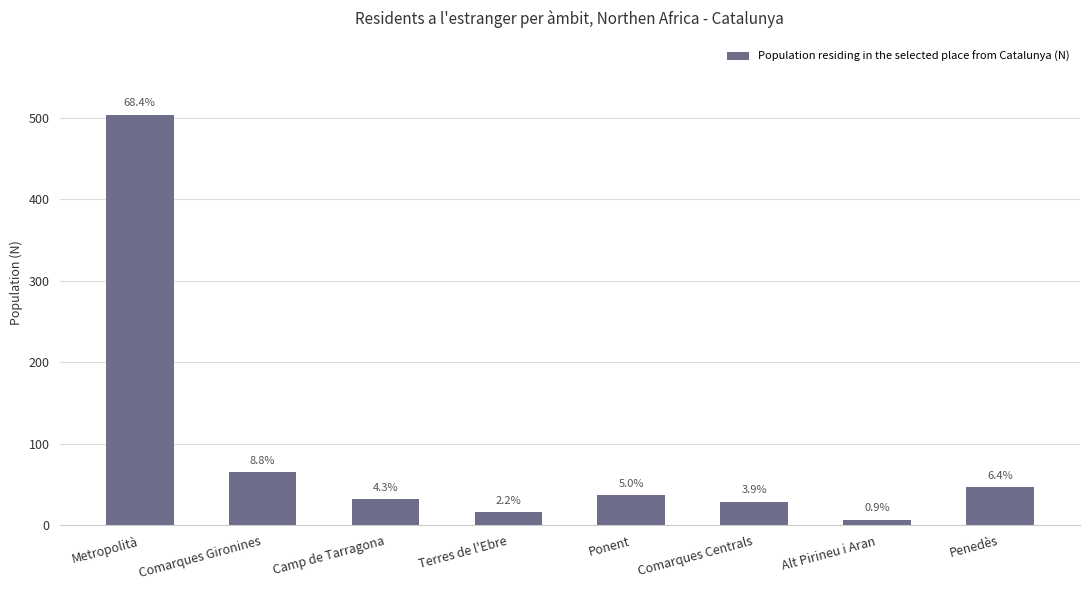

How many bars are there in total?

8